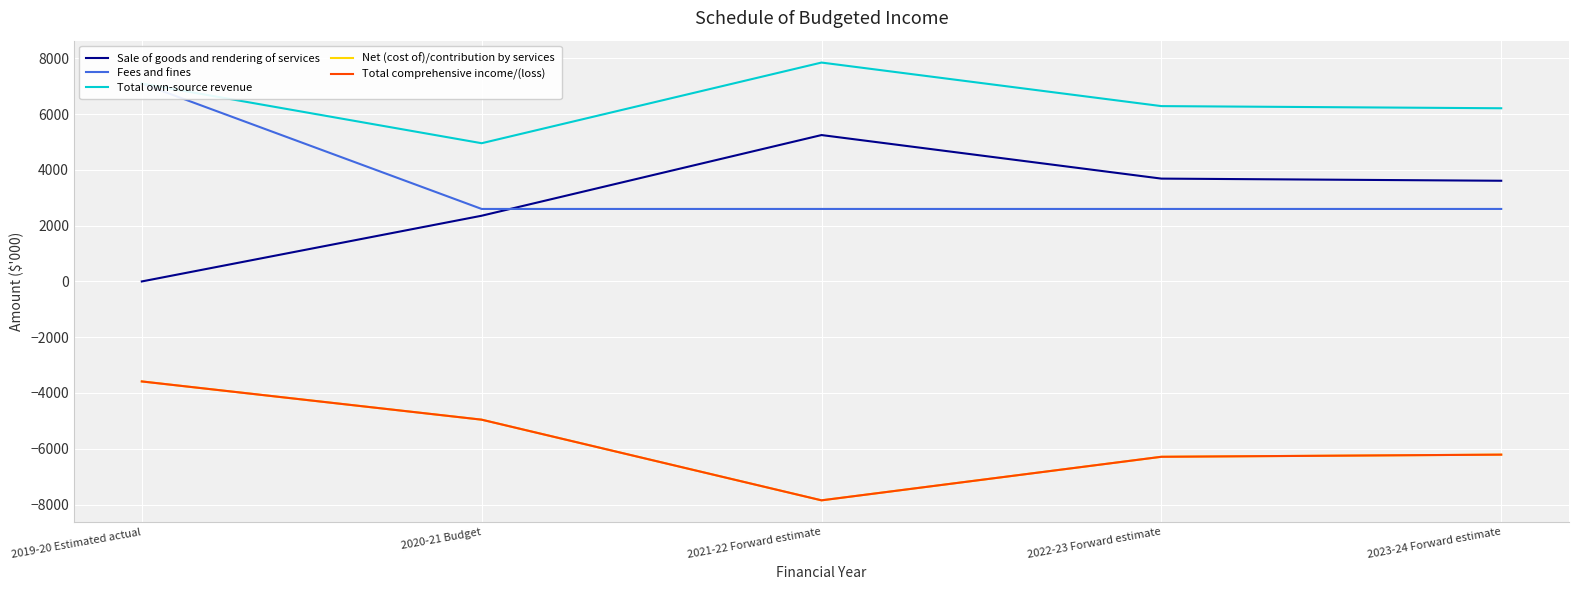

List the series in order of their peak value, lowest first.

Net (cost of)/contribution by services, Total comprehensive income/(loss), Sale of goods and rendering of services, Fees and fines, Total own-source revenue